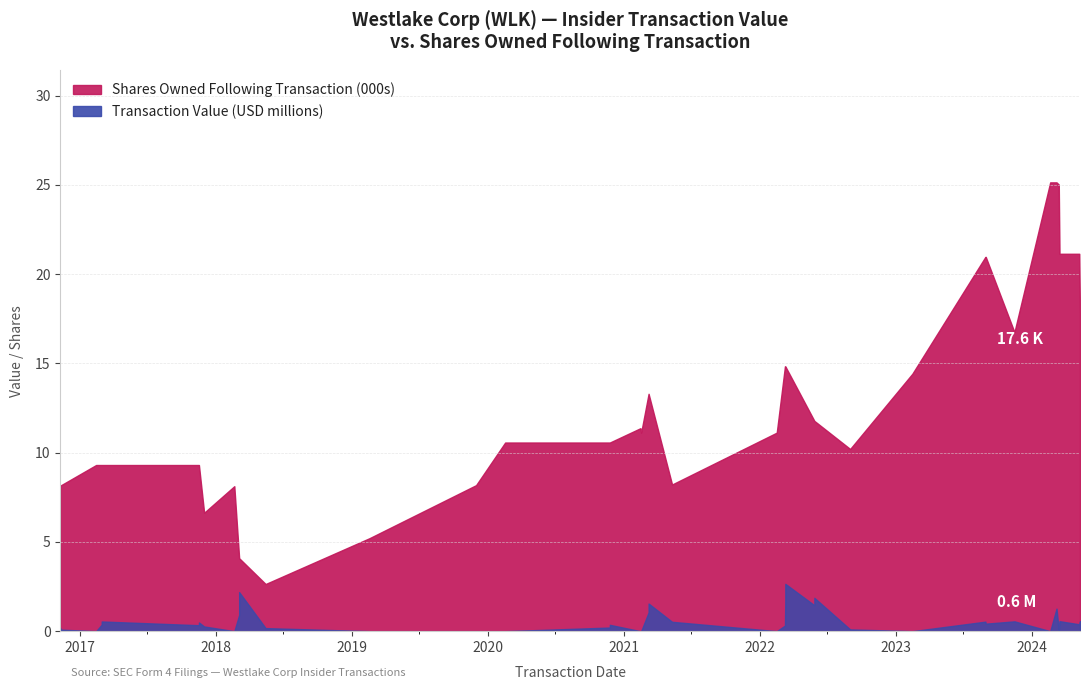

Reading left to right, list all the values displayed in this chart.

transactionValue: 2016-11-10=156737	2016-11-10=86551	2017-02-14=0	2017-03-01=368721	2017-03-01=542786	2017-11-17=333579	2017-11-17=489199	2017-12-01=263389	2018-02-20=0	2018-03-05=911037	2018-03-05=2187203	2018-05-15=172012	2019-02-18=0	2019-12-01=0	2020-02-17=0	2020-11-24=203488	2020-11-24=355028	2021-02-14=0	2021-02-14=0	2021-02-16=0	2021-03-08=1052608	2021-03-08=1547105	2021-05-10=525000	2022-02-15=0	2022-03-09=315452	2022-03-10=1690374	2022-03-10=2652694	2022-05-27=1451503	2022-05-27=1867820	2022-08-31=98940	2023-02-14=0	2023-08-29=533081	2023-08-30=420315	2023-11-15=550058	2024-02-19=0	2024-03-07=1261843	2024-03-13=17629	2024-03-15=560371	2024-05-07=384262	2024-05-09=554750
sharesOwnedFollowingTransaction: 2016-11-10=8155	2016-11-10=8155	2017-02-14=9309	2017-03-01=9309	2017-03-01=9309	2017-11-17=9309	2017-11-17=9309	2017-12-01=6635	2018-02-20=8123	2018-03-05=4089	2018-03-05=4089	2018-05-15=2642	2019-02-18=5211	2019-12-01=8181	2020-02-17=10569	2020-11-24=10569	2020-11-24=10569	2021-02-14=11371	2021-02-14=11371	2021-02-16=11123	2021-03-08=13299	2021-03-08=13299	2021-05-10=8217	2022-02-15=11123	2022-03-09=14839	2022-03-10=14839	2022-03-10=14839	2022-05-27=11780	2022-05-27=11780	2022-08-31=10208	2023-02-14=14423	2023-08-29=20969	2023-08-30=20969	2023-11-15=16754	2024-02-19=25144	2024-03-07=25144	2024-03-13=25022	2024-03-15=21144	2024-05-07=21144	2024-05-09=17644